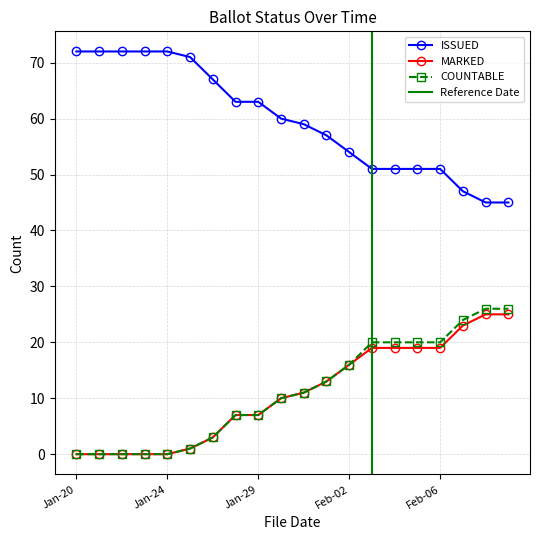

True or false: MARKED and ISSUED cross at least once.

False